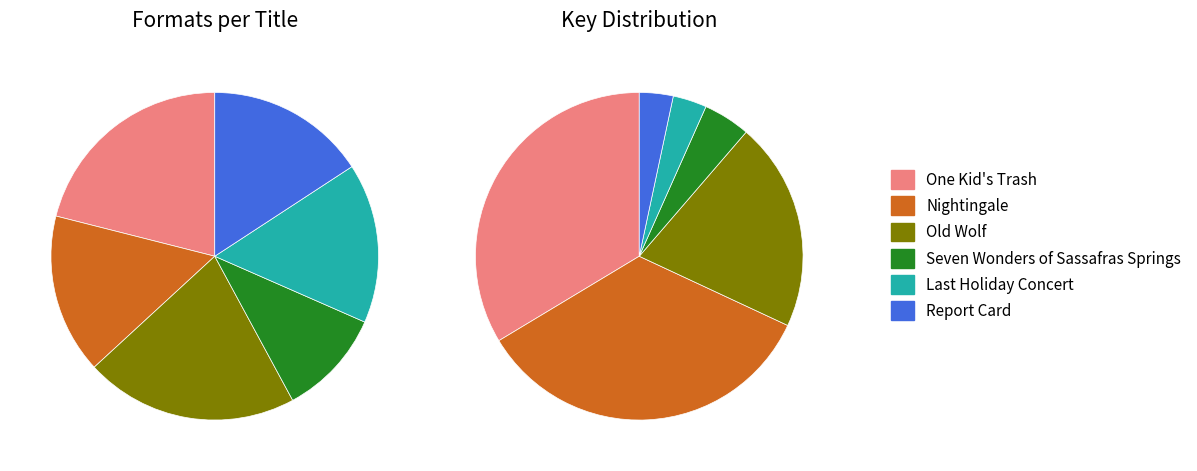

To the nearest percent, what is the difference between the largest and smallest slice percentages?

31%